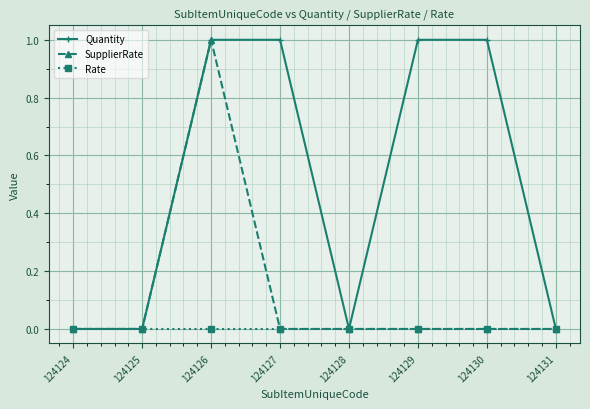

At which category is the sum across all series the highest?

124126